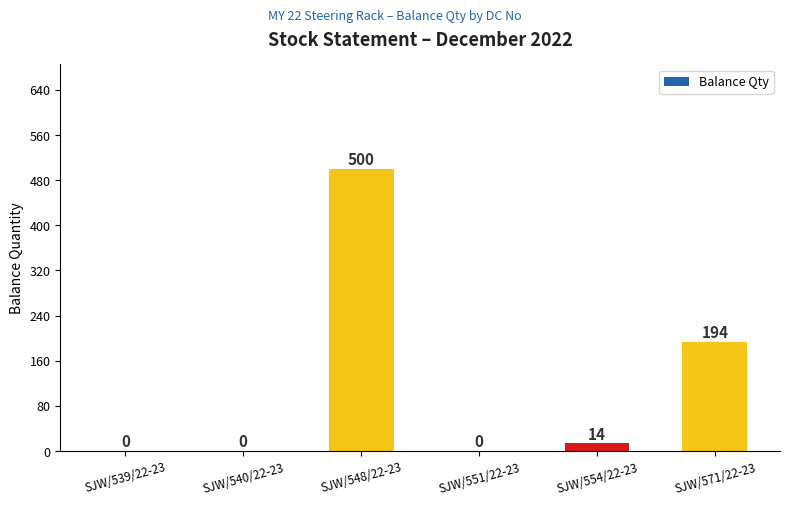

What is the change in value from SJW/548/22-23 to SJW/551/22-23?

-500